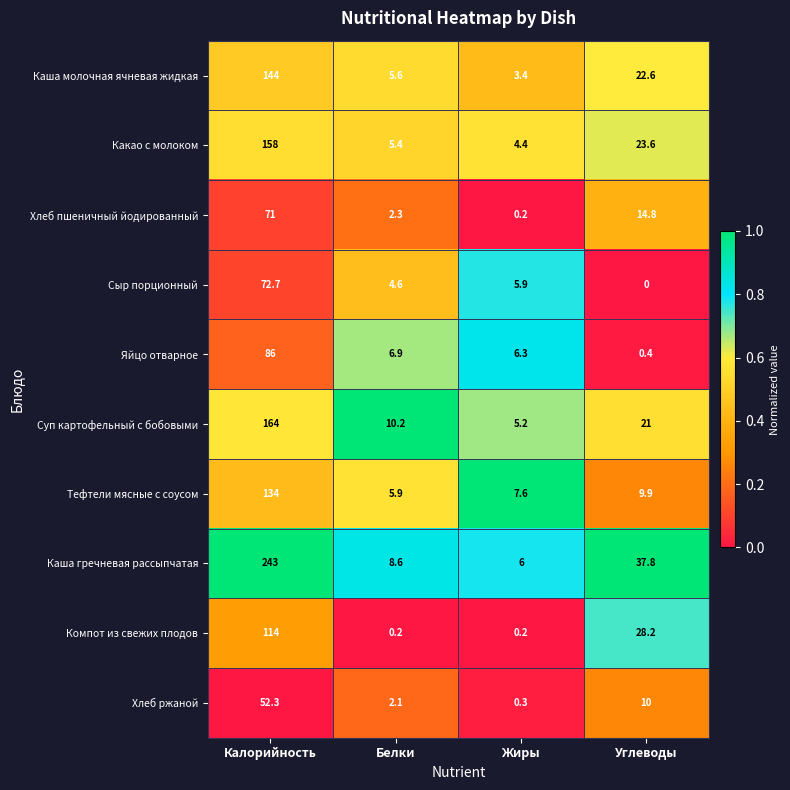

At how many categories does at least one series exceed 0?

4